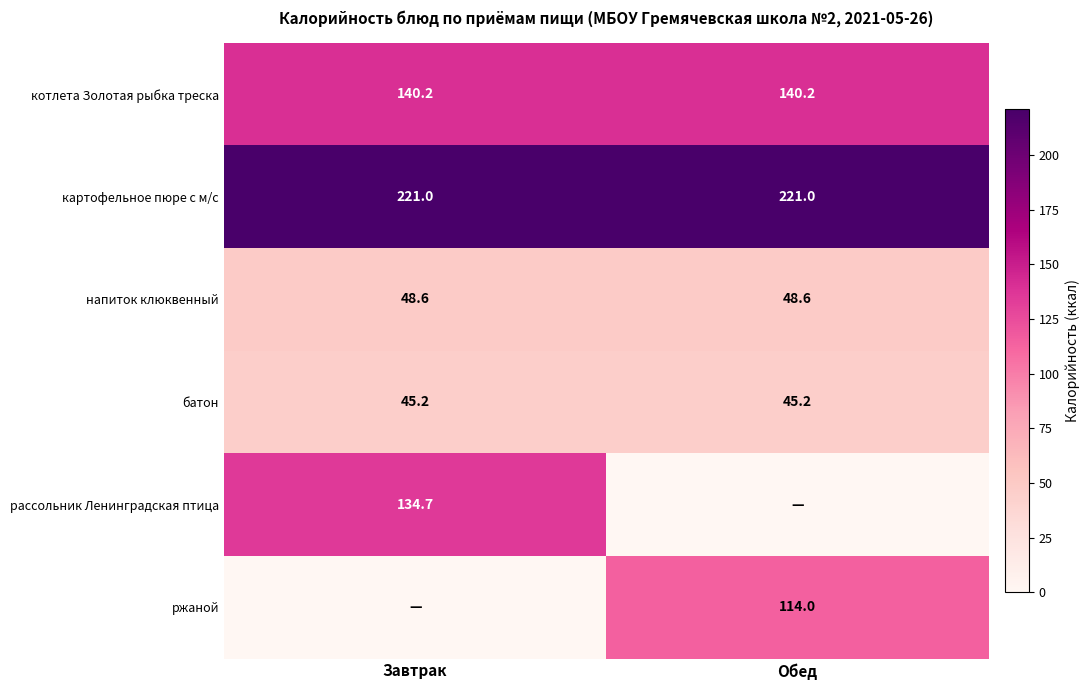

What is the average value of the котлета Золотая рыбка треска series?

140.2